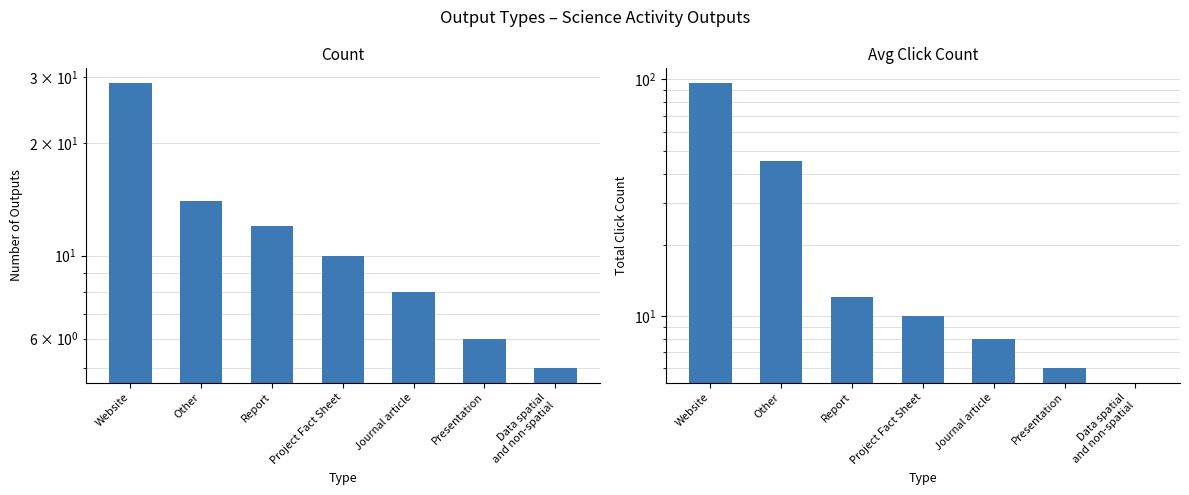

Rank the series at Other from highest to lowest value.

Avg Click Count, Count